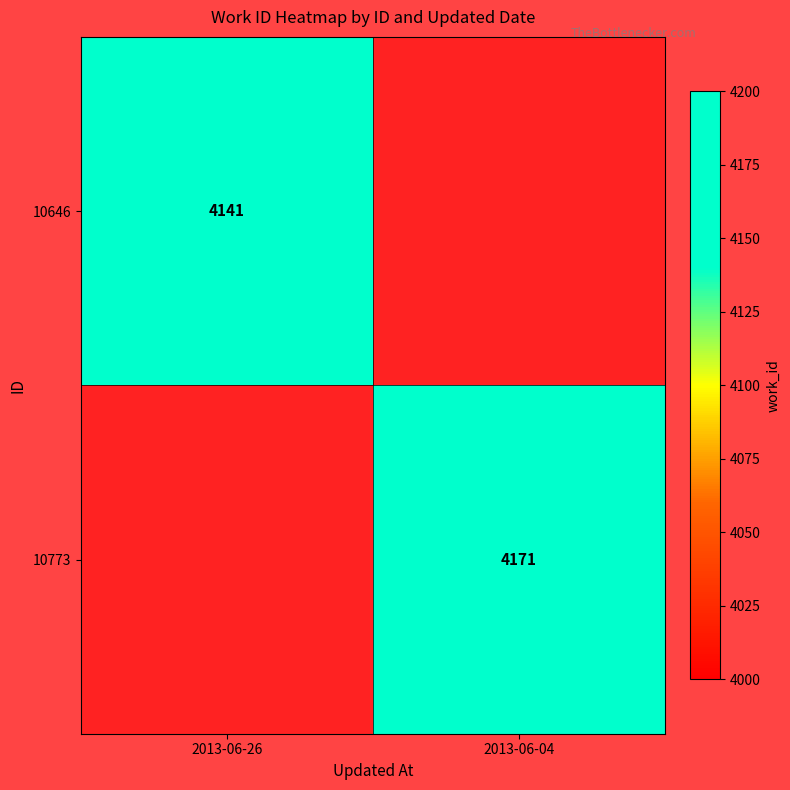

At which category does the chart reach its peak across all series?

2013-06-04